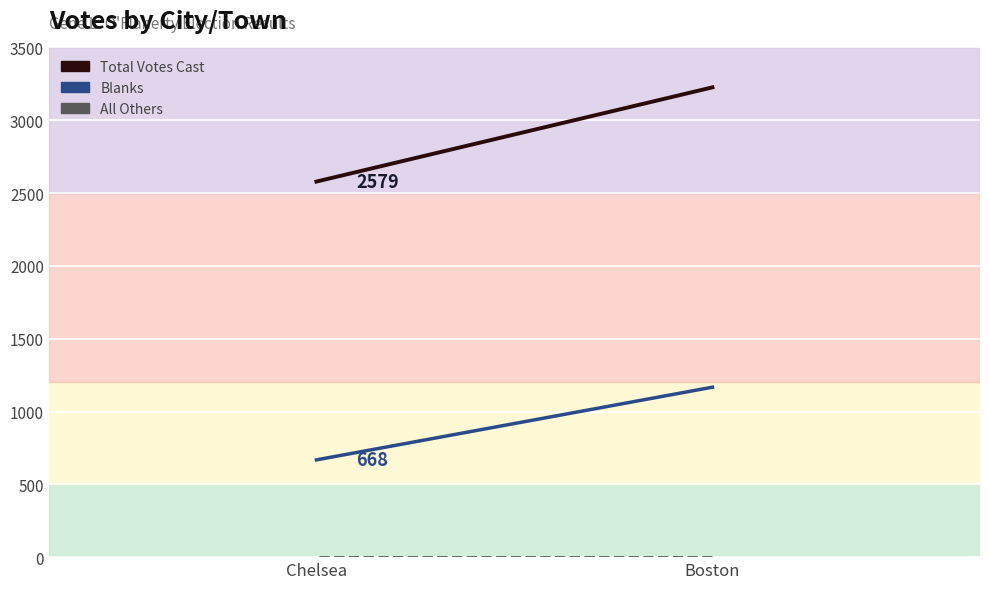

What value does the Blanks series have at Boston, to the nearest 10?

1170